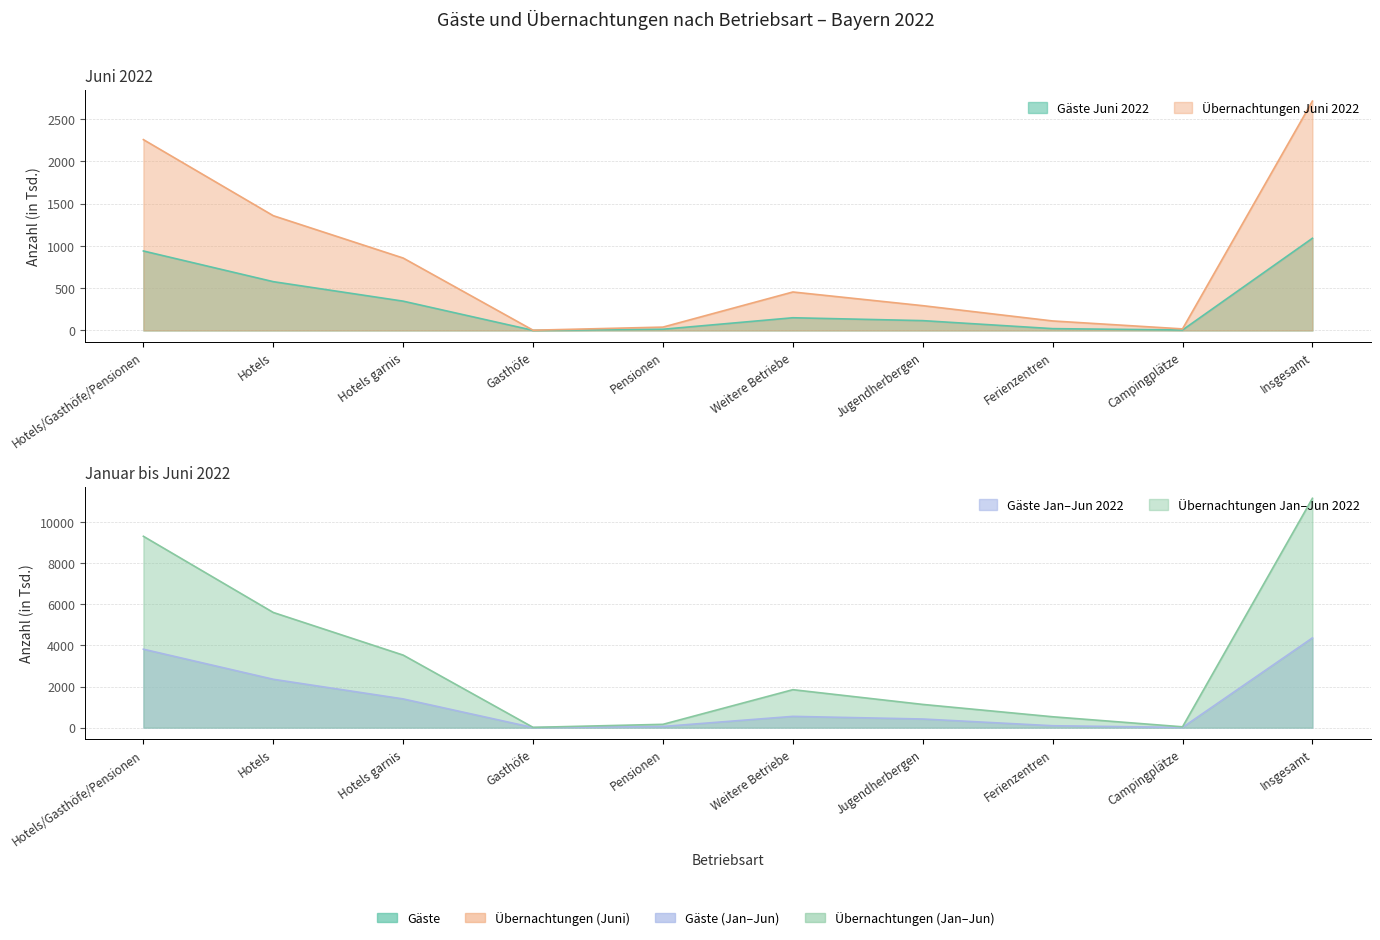

Which category has the highest value in the Übernachtungen Jan-Jun 2022 series?

Insgesamt